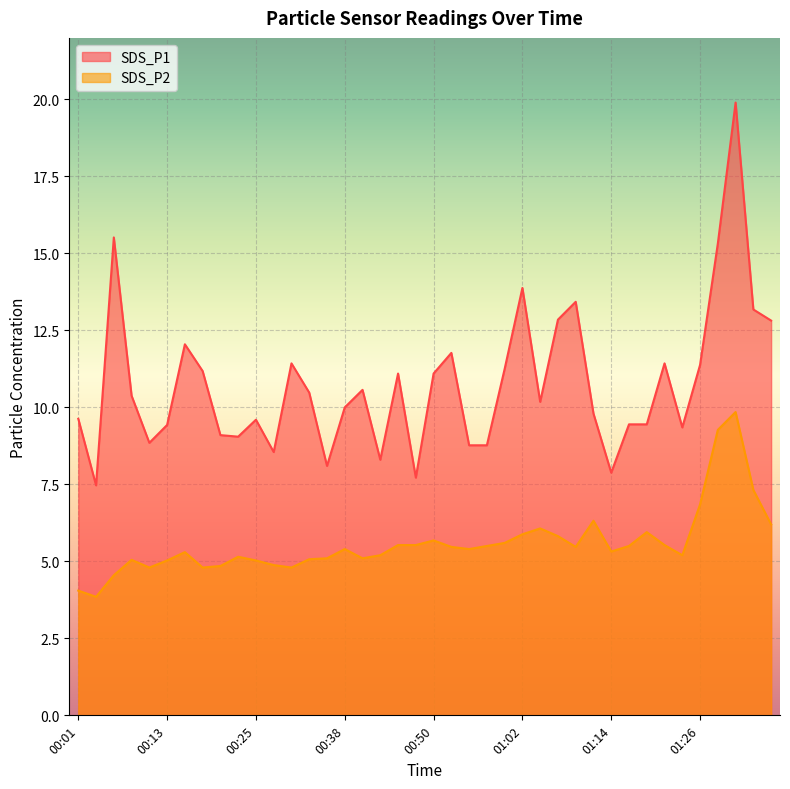

Does the chart display data point markers on the line(s)?

No